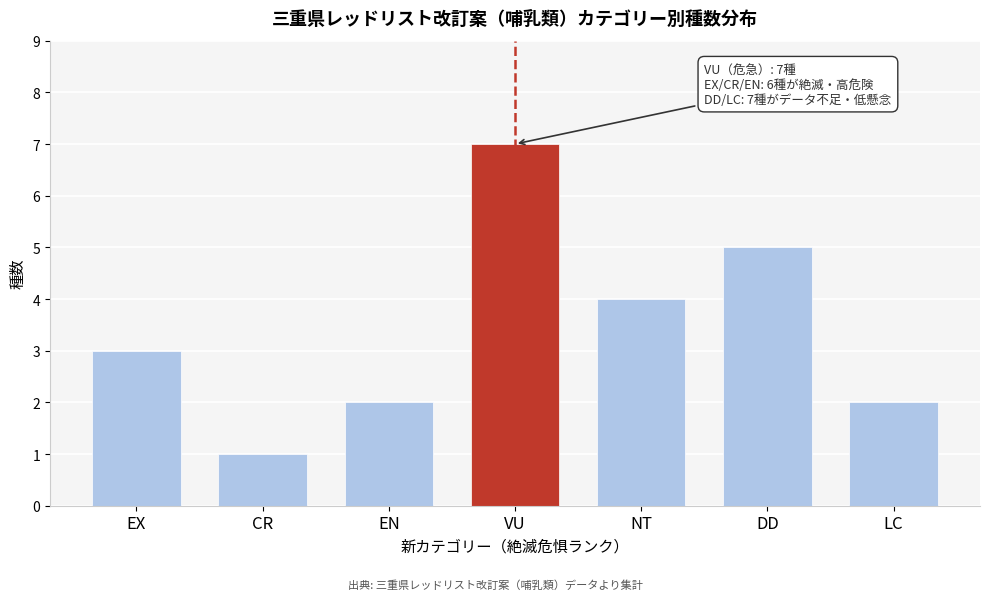

Reading right to left, transcribe all the data shown in this chart.

LC=2	DD=5	NT=4	VU=7	EN=2	CR=1	EX=3